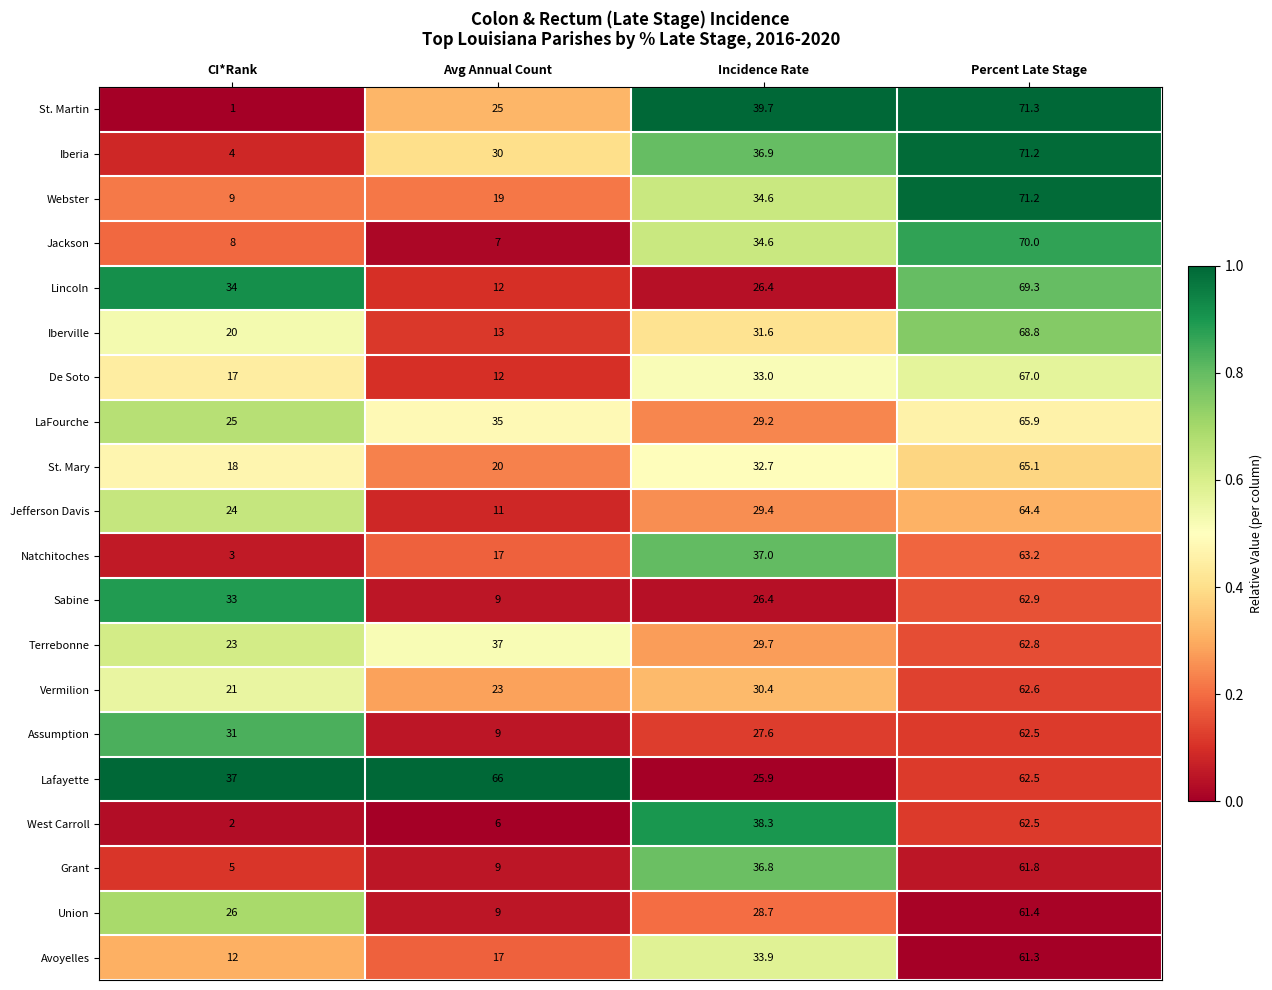

At which category is the sum across all series the highest?

Percent Late Stage